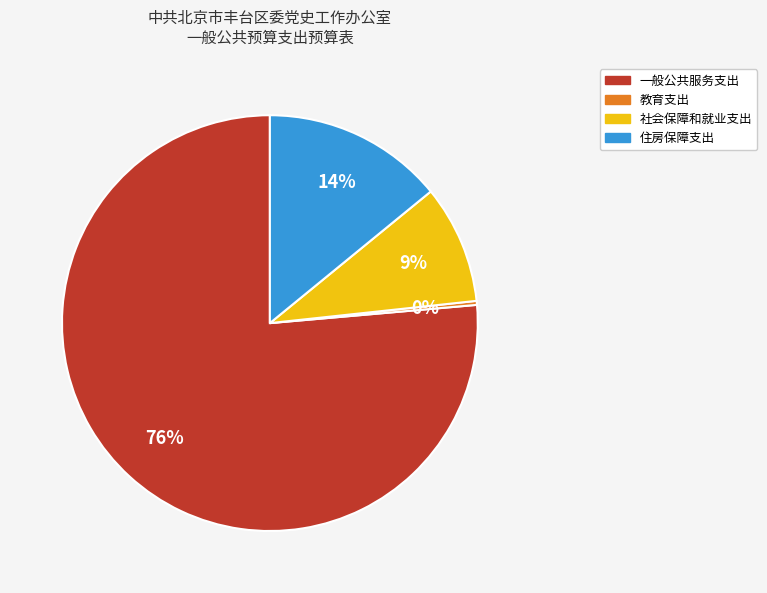

Between 住房保障支出 and 一般公共服务支出, which is larger?

一般公共服务支出